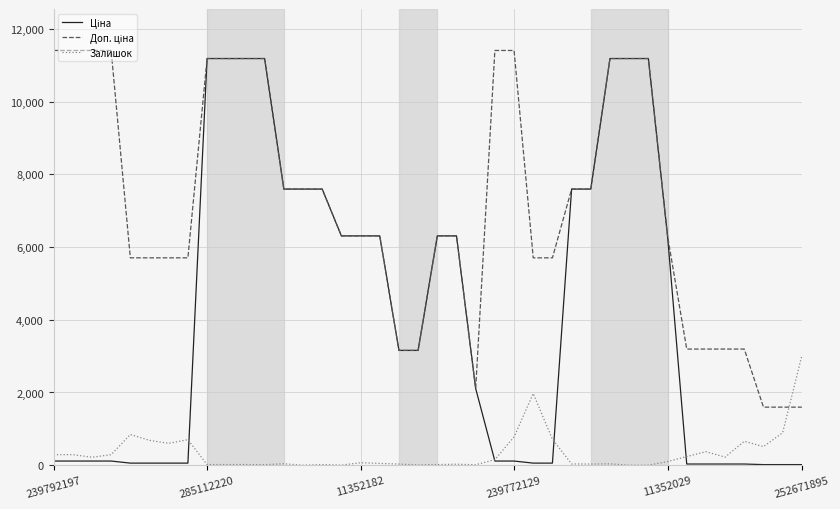

What is the maximum value shown in the chart?

11410.0